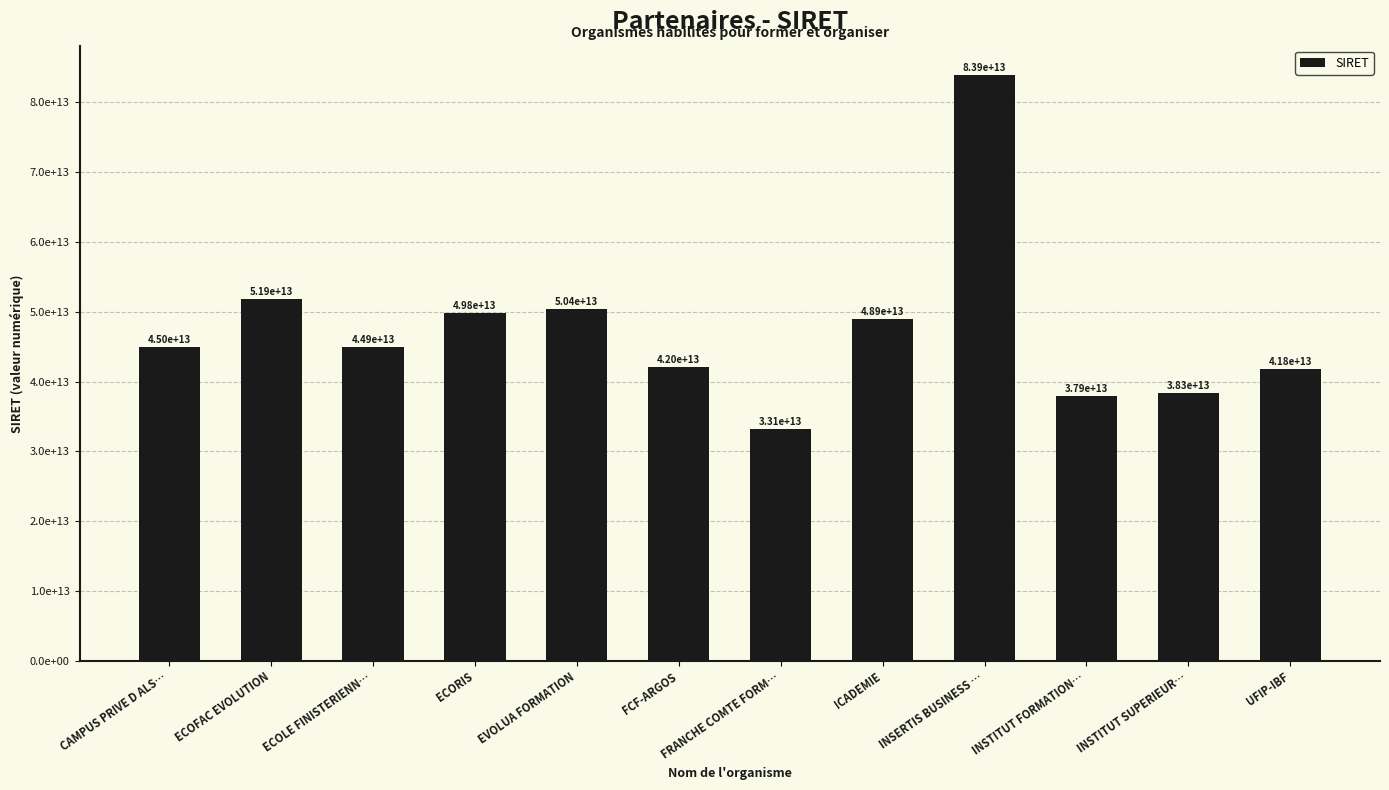

Rank the categories by value from lowest to highest.

FRANCHE COMTE FORM…, INSTITUT FORMATION…, INSTITUT SUPERIEUR…, UFIP-IBF, FCF-ARGOS, ECOLE FINISTERIENN…, CAMPUS PRIVE D ALS…, ICADEMIE, ECORIS, EVOLUA FORMATION, ECOFAC EVOLUTION, INSERTIS BUSINESS …